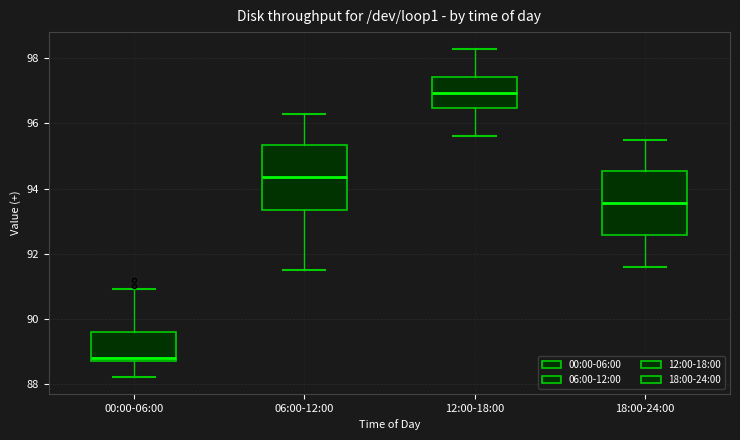

Reading left to right, transcribe this box plot: for each box, give where its median line is, the range the box spans, and where its two whiskers end, as read against the y-axis. The values are not printed on the chart, so give them approximately, as read against the axis.

00:00-06:00: median 88.8 (just above the box's lower edge), box 88.8 to 89.6, whiskers 88.2 to 91.0
06:00-12:00: median 94.4, box 93.4 to 95.4, whiskers 91.6 to 96.4
12:00-18:00: median 97.0, box 96.4 to 97.4, whiskers 95.6 to 98.4
18:00-24:00: median 93.6, box 92.6 to 94.6, whiskers 91.6 to 95.6